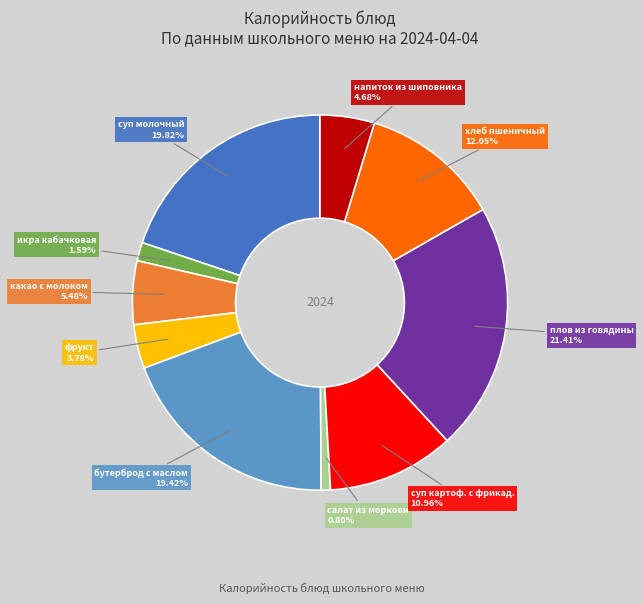

To the nearest percent, what percentage of the pie is фрукт?

4%